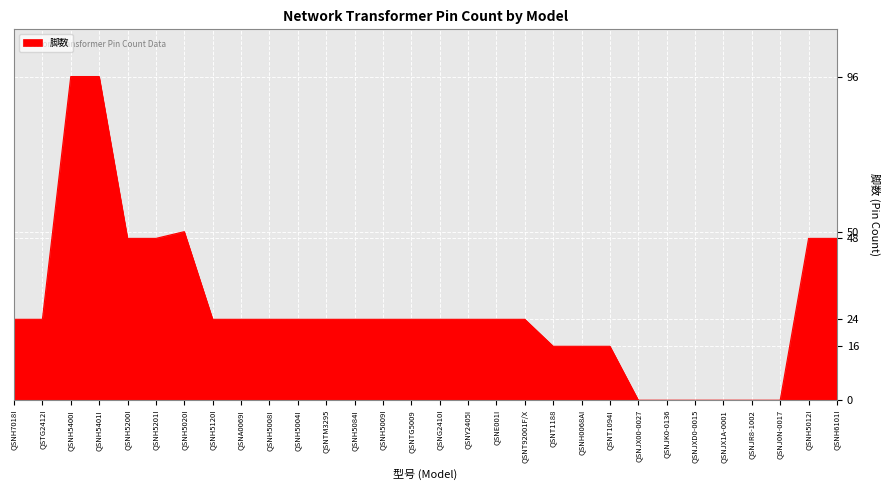

What is the average value?

27